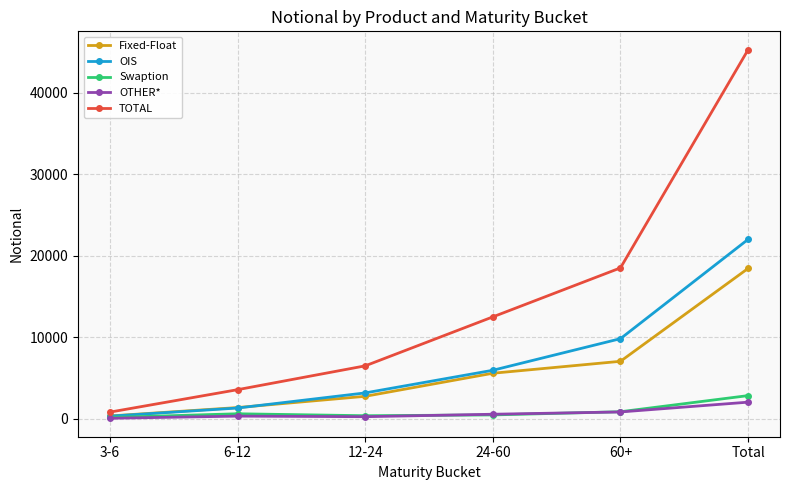

True or false: OIS and TOTAL intersect in this chart.

False